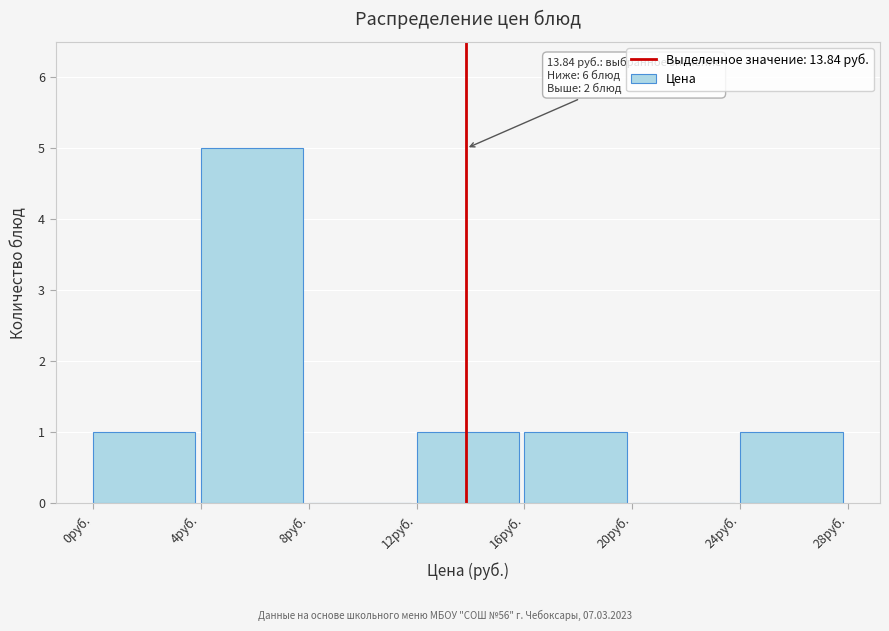

Which range on the x-axis has the tallest bar?

4 to 8